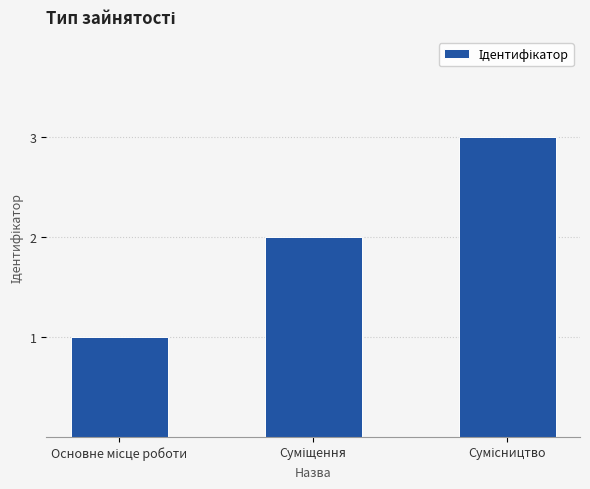

What is the maximum value shown in the chart?

3